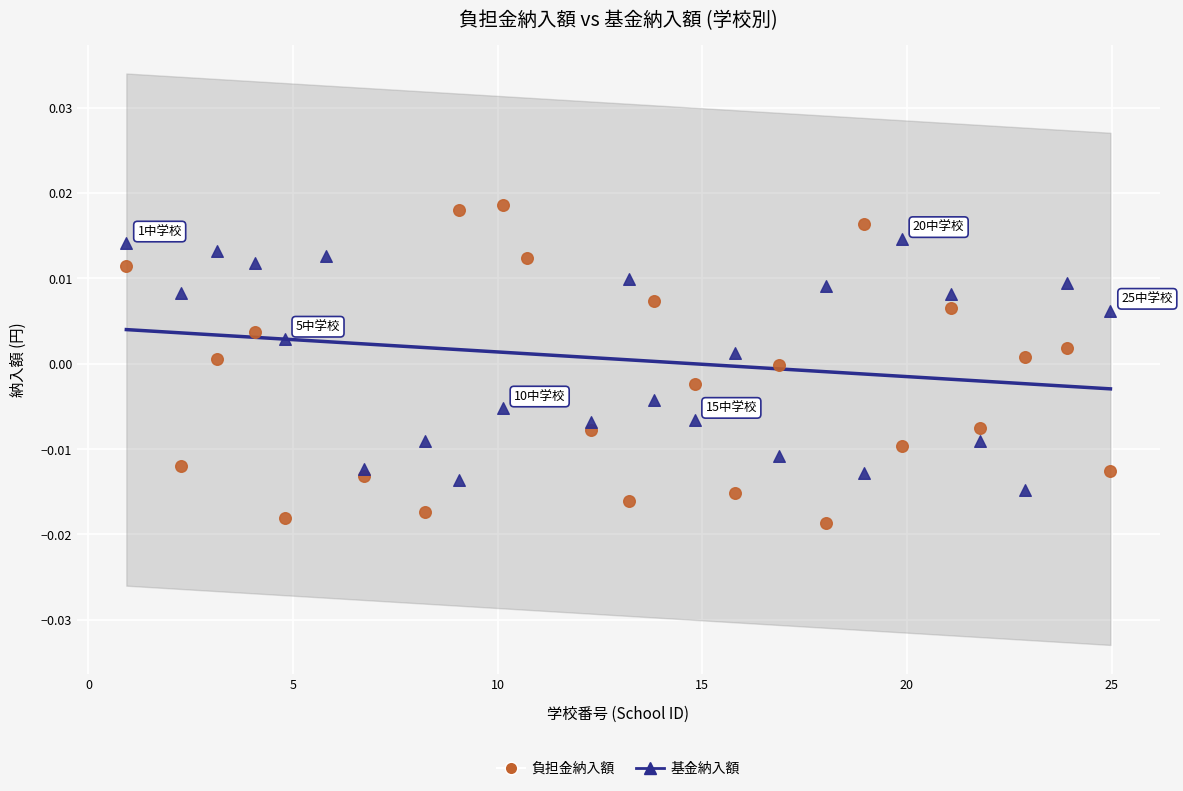

Across all data points, what is the range of X values (max minus min)?

24.0